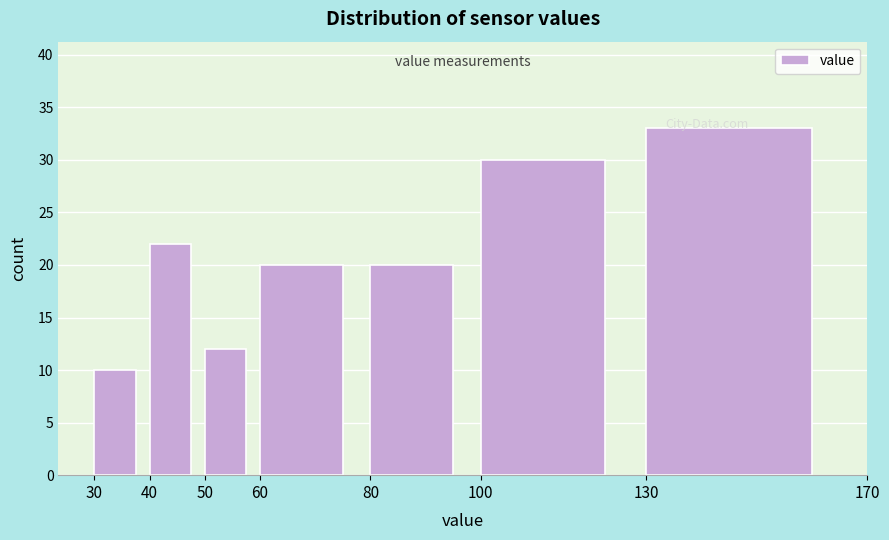

What is the height of the bar covering 100 to 130 on the x-axis? The values are not printed on the chart, so give them approximately, as read against the axis.

30